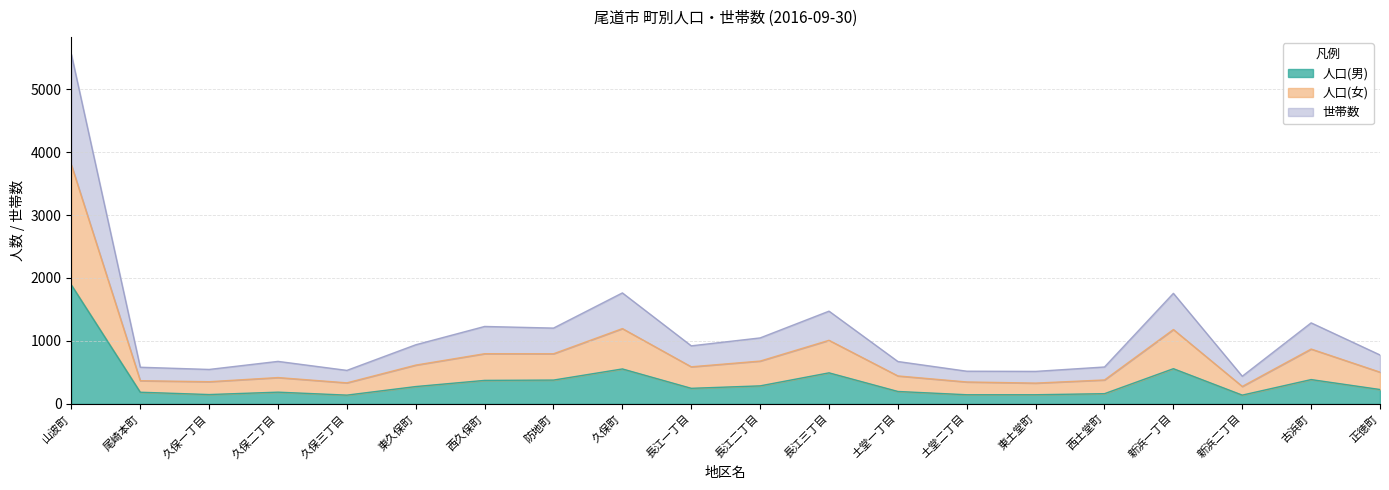

What is the value of the 世帯数 point at the 18th from the left?

439